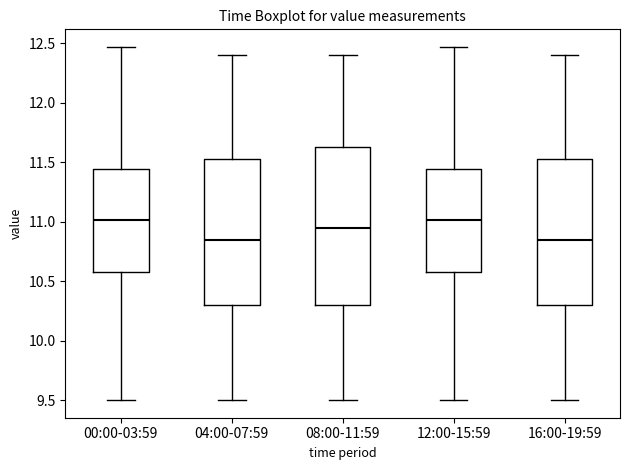

Reading left to right, transcribe this box plot: for each box, give where its median line is, the range the box spans, and where its two whiskers end, as read against the y-axis. The values are not printed on the chart, so give them approximately, as read against the axis.

00:00-03:59: median 11.00, box 10.60 to 11.45, whiskers 9.50 to 12.45
04:00-07:59: median 10.85, box 10.30 to 11.55, whiskers 9.50 to 12.40
08:00-11:59: median 10.95, box 10.30 to 11.65, whiskers 9.50 to 12.40
12:00-15:59: median 11.00, box 10.60 to 11.45, whiskers 9.50 to 12.45
16:00-19:59: median 10.85, box 10.30 to 11.55, whiskers 9.50 to 12.40